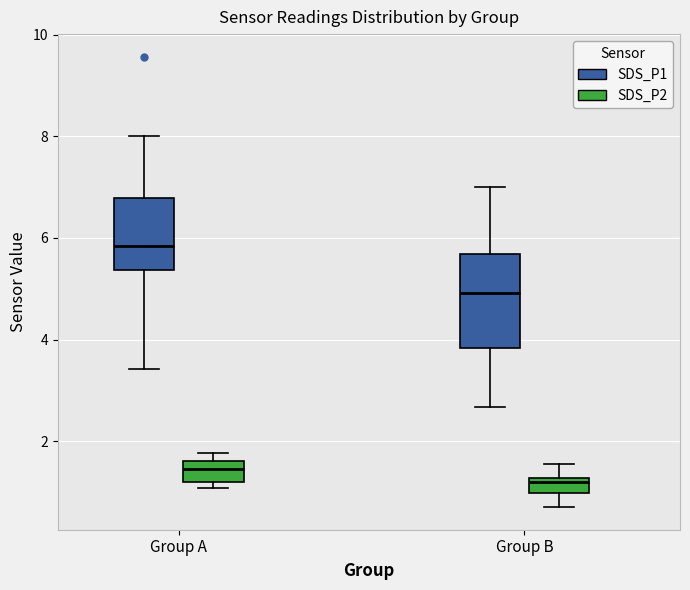

Comparing the boxes themselves (not the whiskers), which one is the tallest?

Group B (SDS_P1)